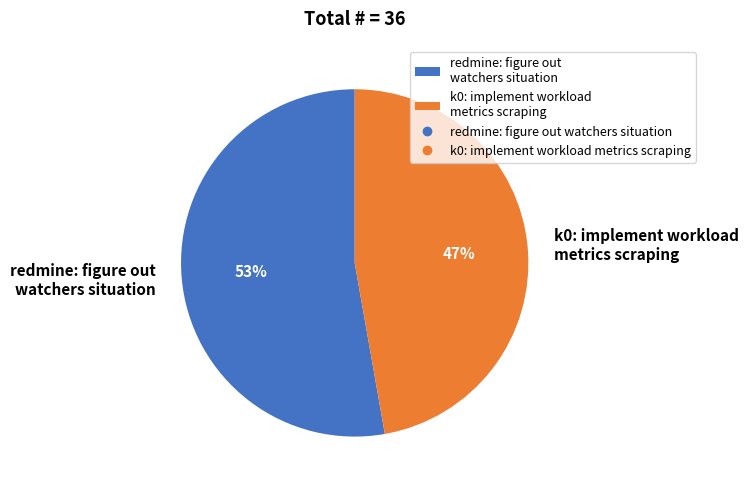

The redmine: figure out watchers situation slice represents 53% of the pie. True or false?

True